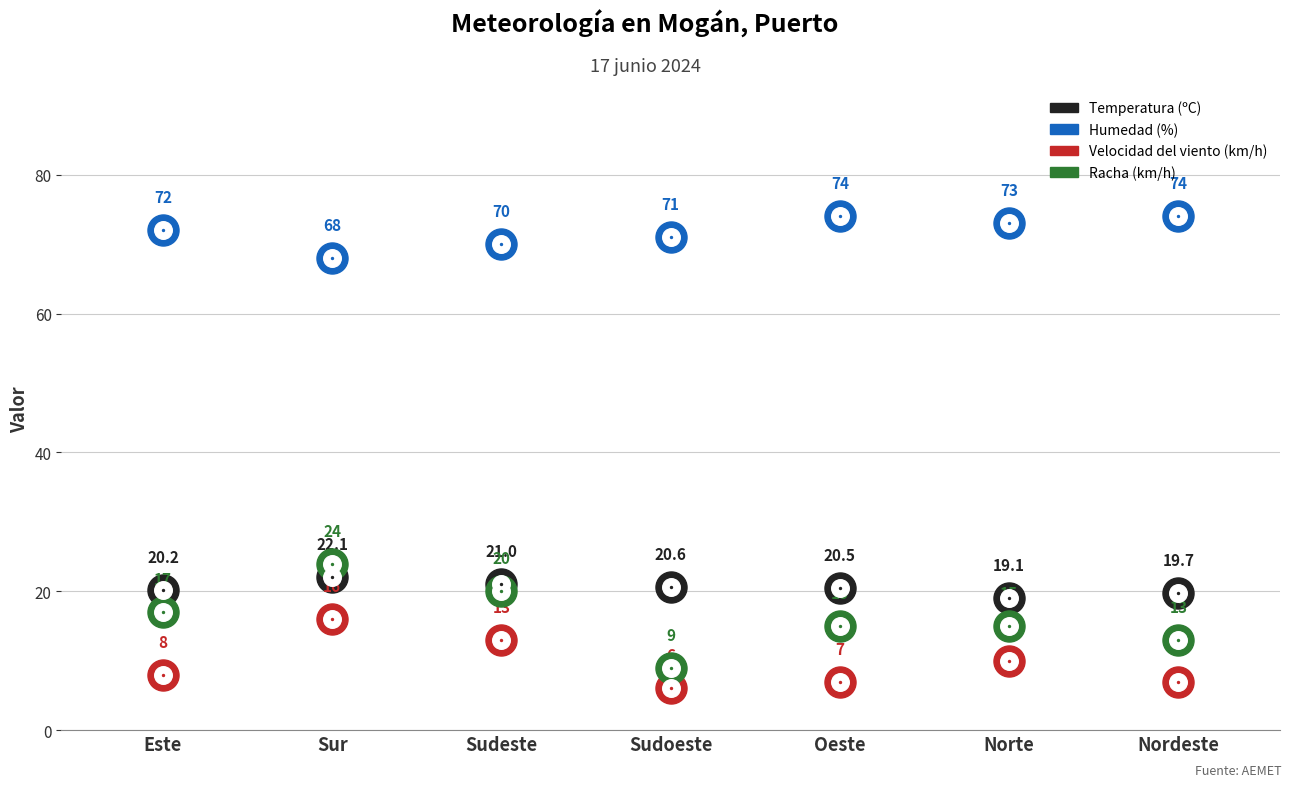

Which series has the largest Y range (max minus min)?

Racha (km/h)